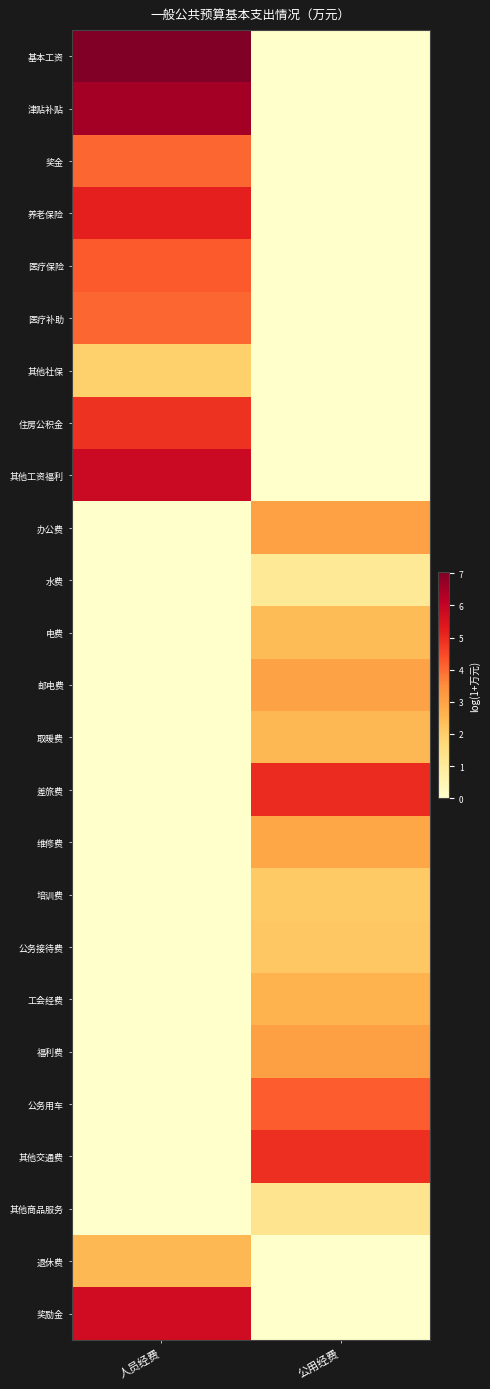

Reading left to right, extract all data points from this chart.

基本工资: 人员经费=7.1	公用经费=0.0
津贴补贴: 人员经费=6.5	公用经费=0.0
奖金: 人员经费=4.1	公用经费=0.0
养老保险: 人员经费=5.2	公用经费=0.0
医疗保险: 人员经费=4.2	公用经费=0.0
医疗补助: 人员经费=4.1	公用经费=0.0
其他社保: 人员经费=1.9	公用经费=0.0
住房公积金: 人员经费=4.9	公用经费=0.0
其他工资福利: 人员经费=5.9	公用经费=0.0
办公费: 人员经费=0.0	公用经费=3.0
水费: 人员经费=0.0	公用经费=1.1
电费: 人员经费=0.0	公用经费=2.4
邮电费: 人员经费=0.0	公用经费=3.0
取暖费: 人员经费=0.0	公用经费=2.5
差旅费: 人员经费=0.0	公用经费=5.0
维修费: 人员经费=0.0	公用经费=2.9
培训费: 人员经费=0.0	公用经费=2.1
公务接待费: 人员经费=0.0	公用经费=2.2
工会经费: 人员经费=0.0	公用经费=2.6
福利费: 人员经费=0.0	公用经费=3.1
公务用车: 人员经费=0.0	公用经费=4.2
其他交通费: 人员经费=0.0	公用经费=4.9
其他商品服务: 人员经费=0.0	公用经费=1.3
退休费: 人员经费=2.5	公用经费=0.0
奖励金: 人员经费=5.7	公用经费=0.0